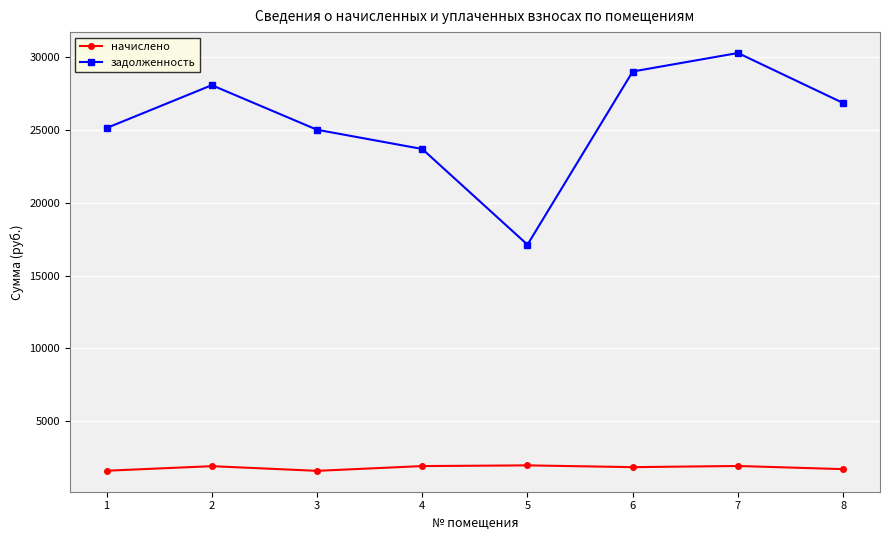

True or false: задолженность and начислено intersect in this chart.

False